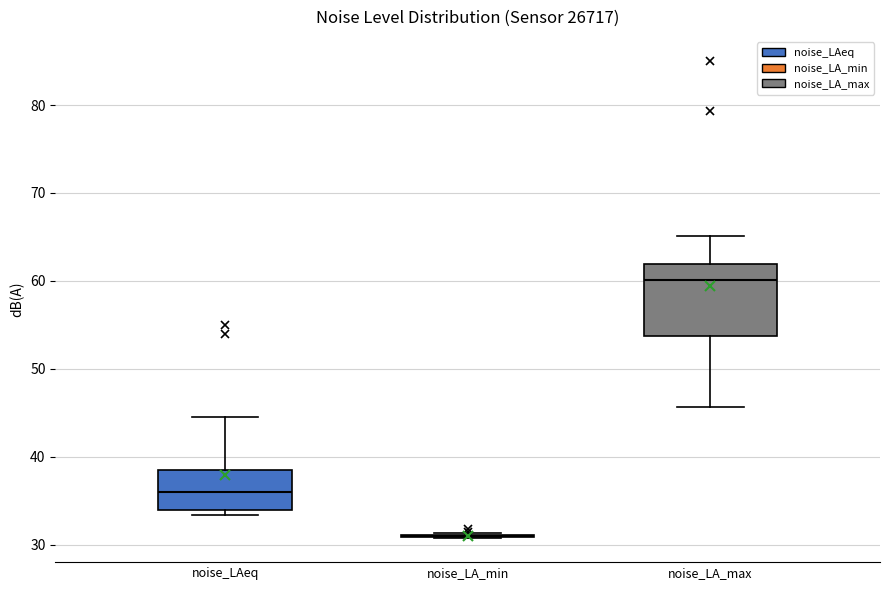

Reading left to right, read every box against the y-axis: the position of its median line, the range the box covers, and the ends of its whiskers. The values are not printed on the chart, so give them approximately, as read against the axis.

noise_LAeq: median 36, box 34 to 38, whiskers 33 to 45
noise_LA_min: box collapsed to a line at 31, whiskers 31 to 31
noise_LA_max: median 60, box 54 to 62, whiskers 46 to 65